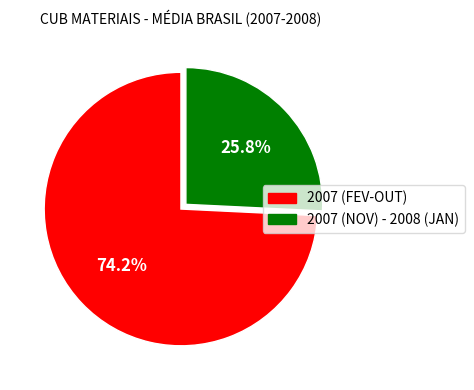

Do 2007 (NOV) - 2008 (JAN) and 2007 (FEV-OUT) together represent more than half of the pie?

Yes